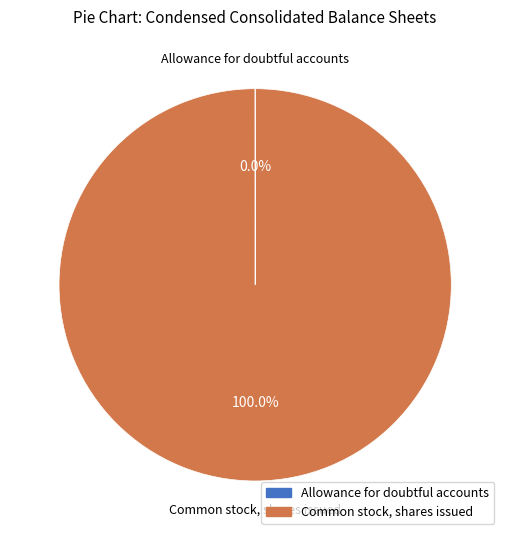

Is there any slice that represents more than half of the pie?

Yes